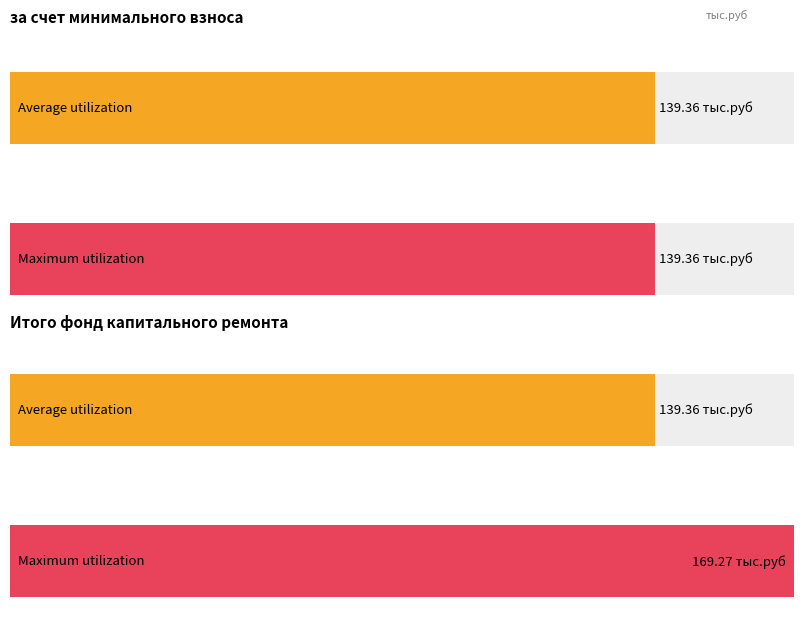

What are all the series names shown in the legend?

Average utilization, Maximum utilization